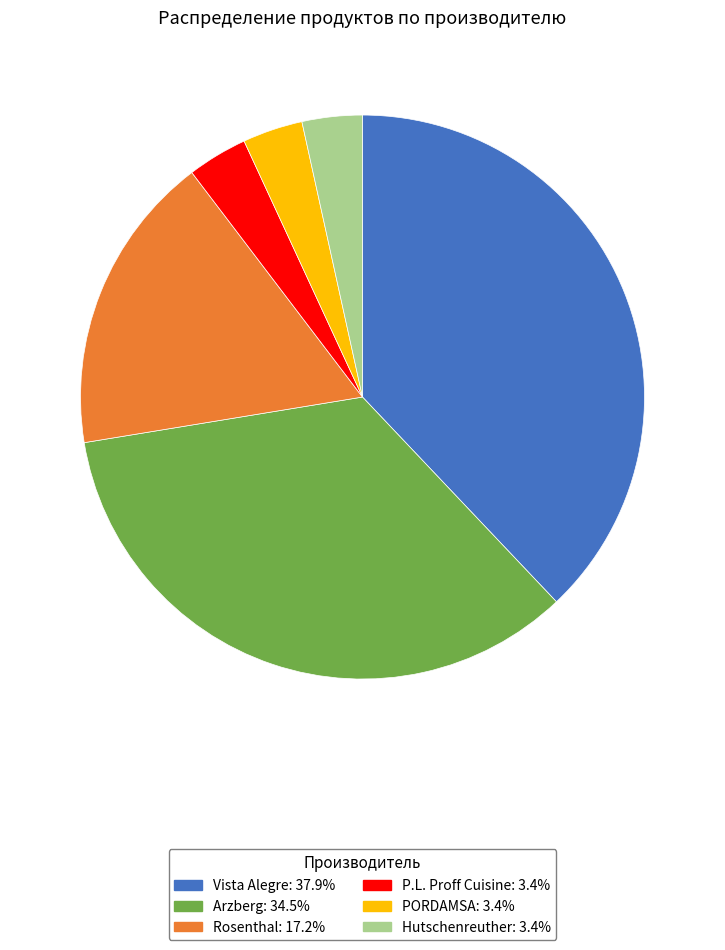

Do Rosenthal and Hutschenreuther together represent more than half of the pie?

No